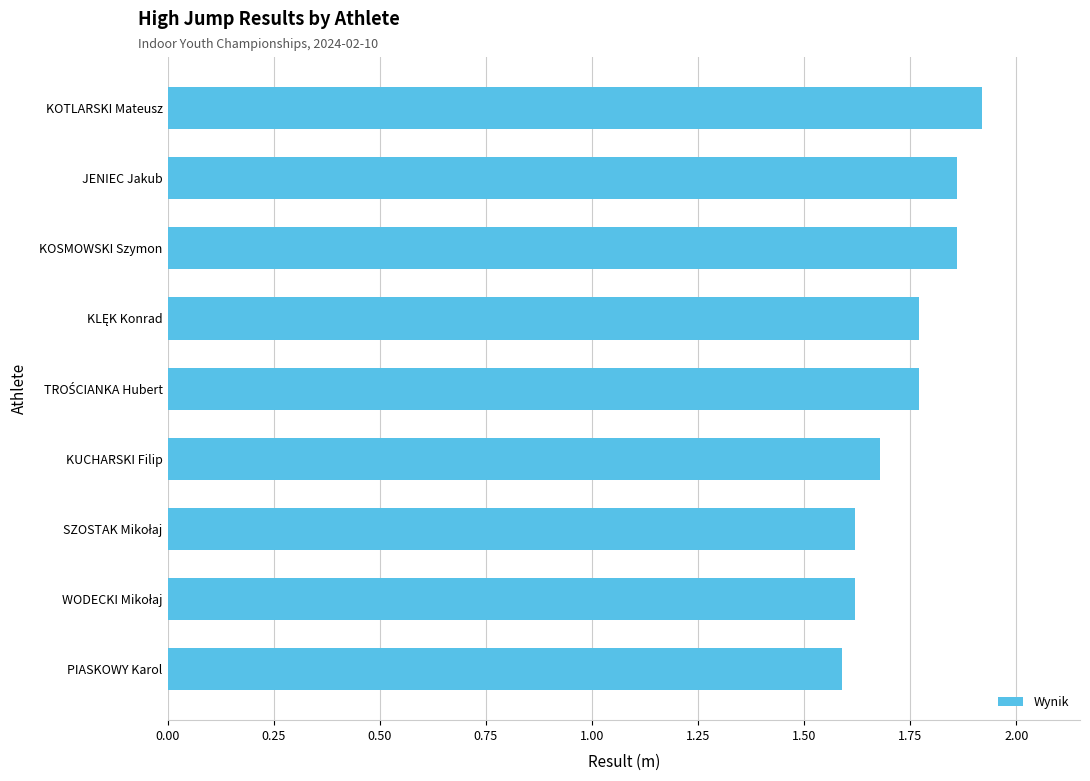

What is the difference between the second highest and minimum values?

0.3